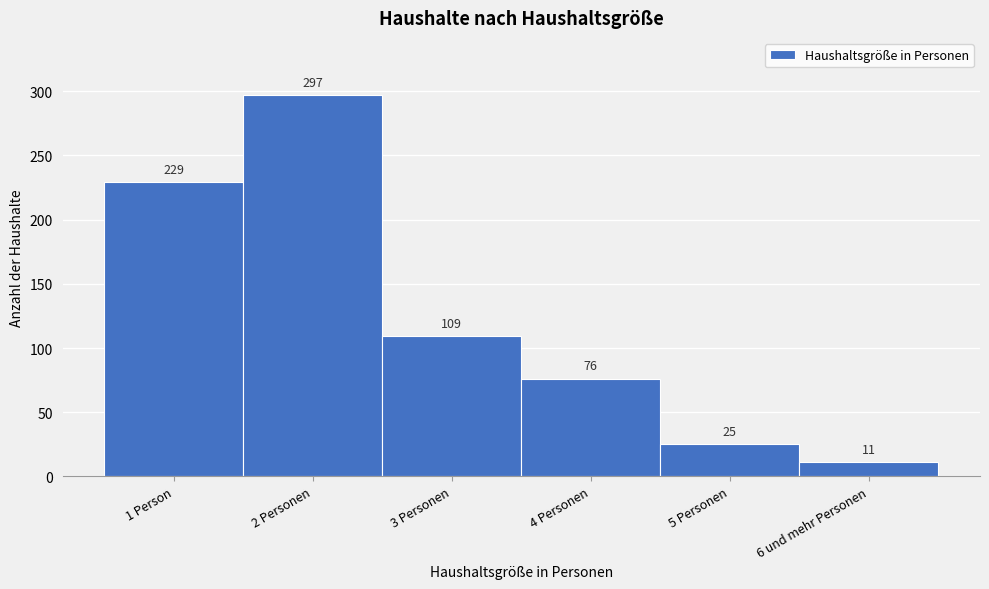

Reading right to left, what are all the values shown in this chart?

11	25	76	109	297	229